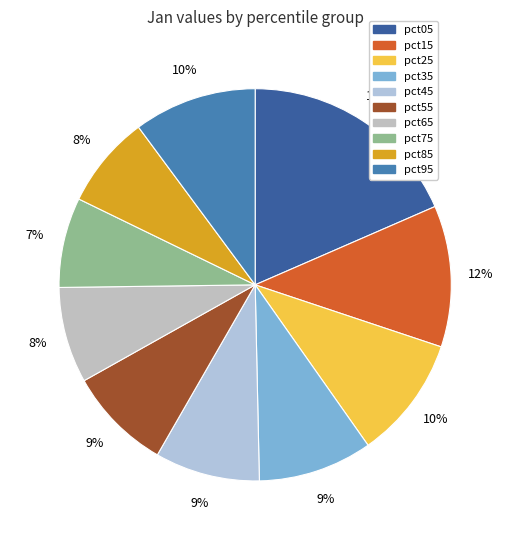

The pct55 slice represents 1% of the pie. True or false?

False